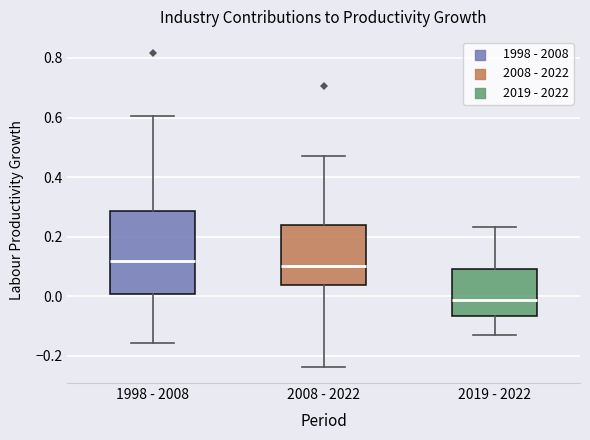

Which box has the lowest median line?

2019 - 2022